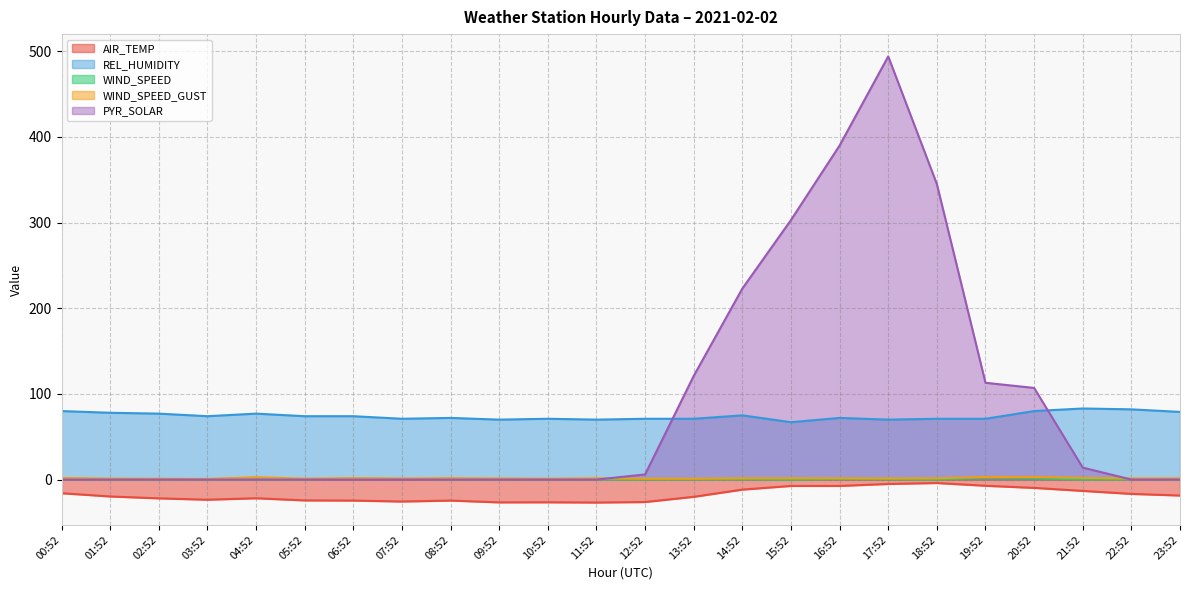

True or false: AIR_TEMP and PYR_SOLAR cross at least once.

False